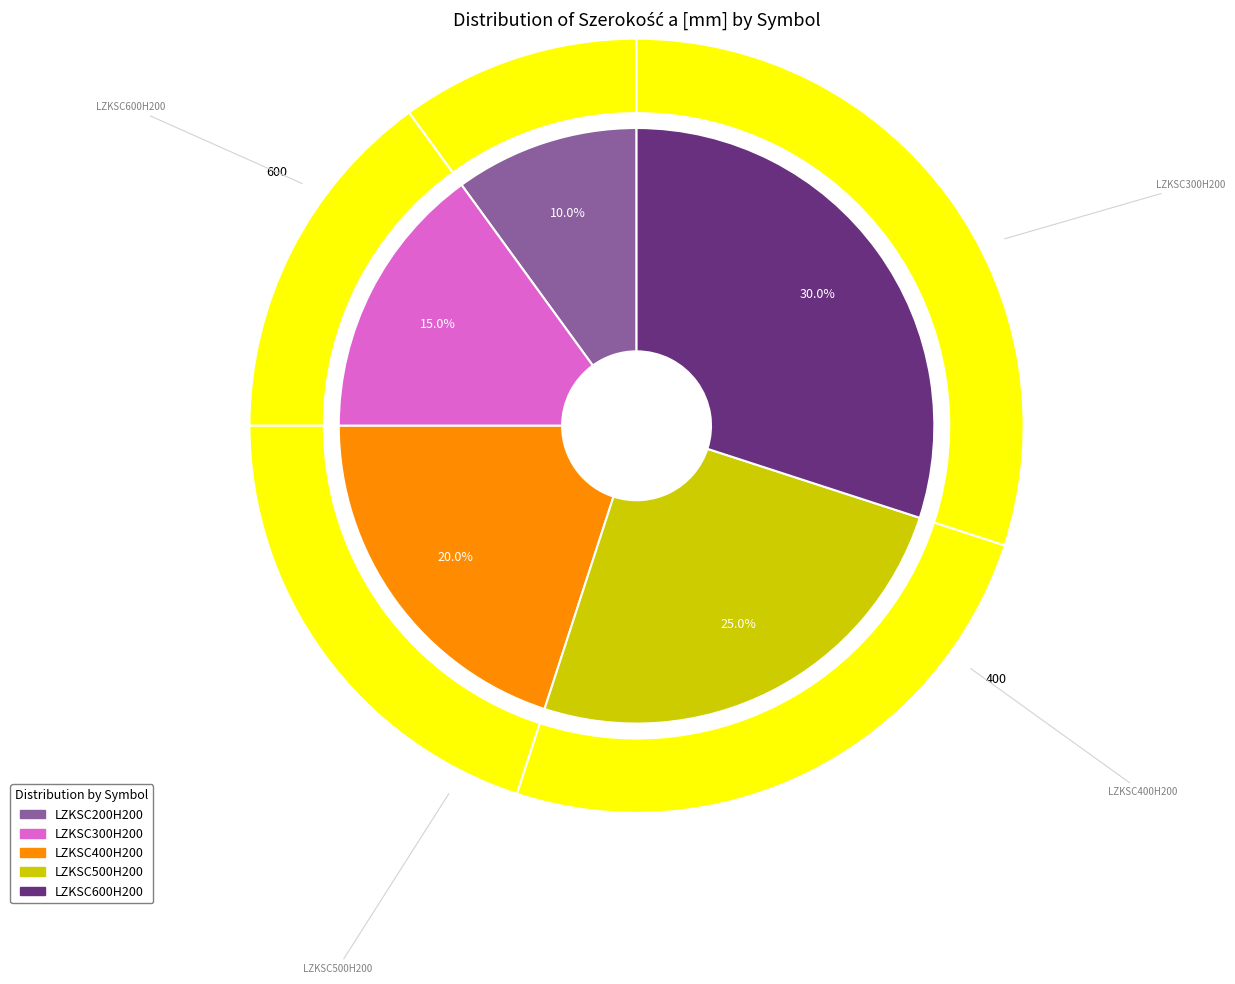

Approximately how many times larger is the value at LZKSC300H200 compared to LZKSC400H200?

0.8